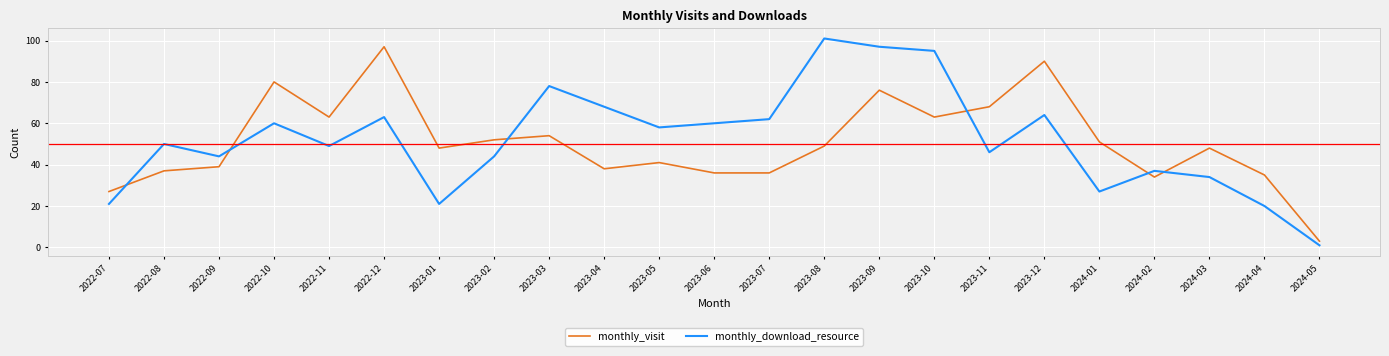

Which series has the largest range (max minus min)?

monthly_download_resource